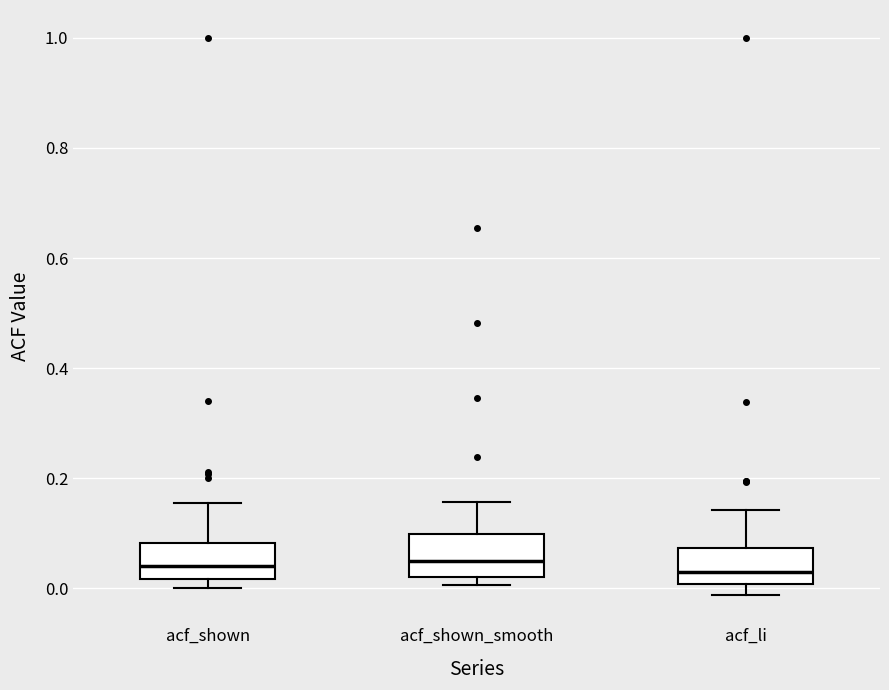

Where is the lower edge of the box for acf_shown_smooth on the y-axis? The values are not printed on the chart, so give them approximately, as read against the axis.

0.02